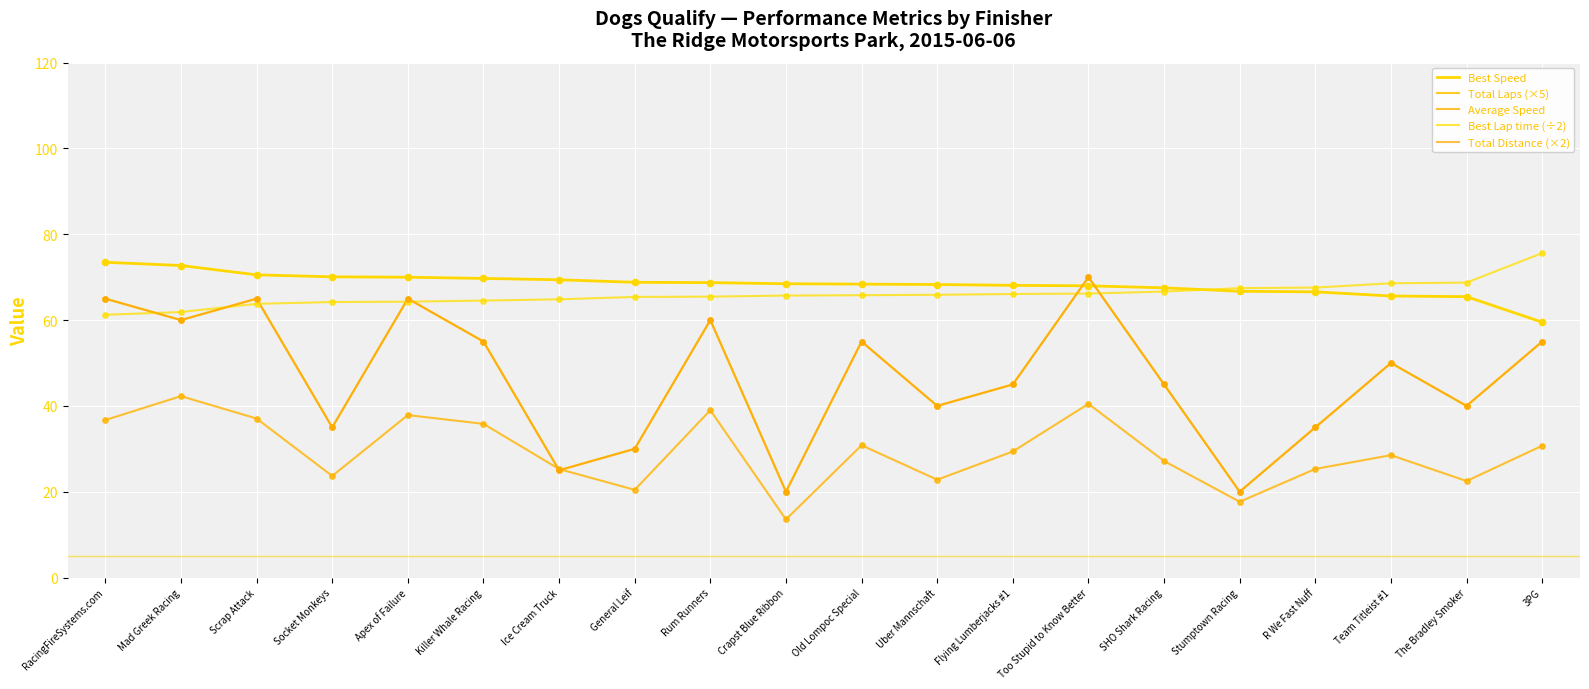

Does the chart have visible grid lines?

Yes